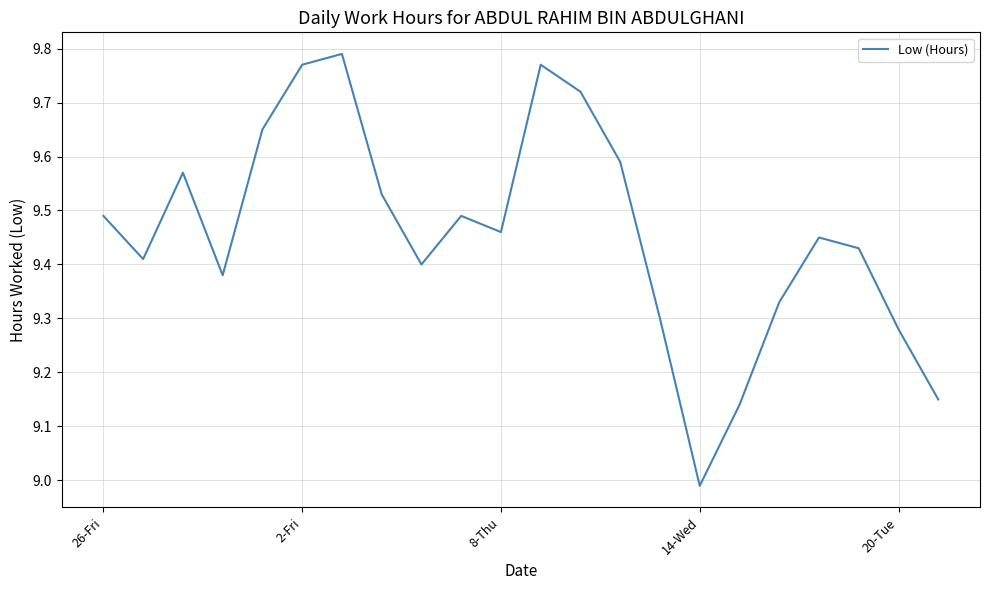

What is the difference between the maximum and minimum values?

0.8